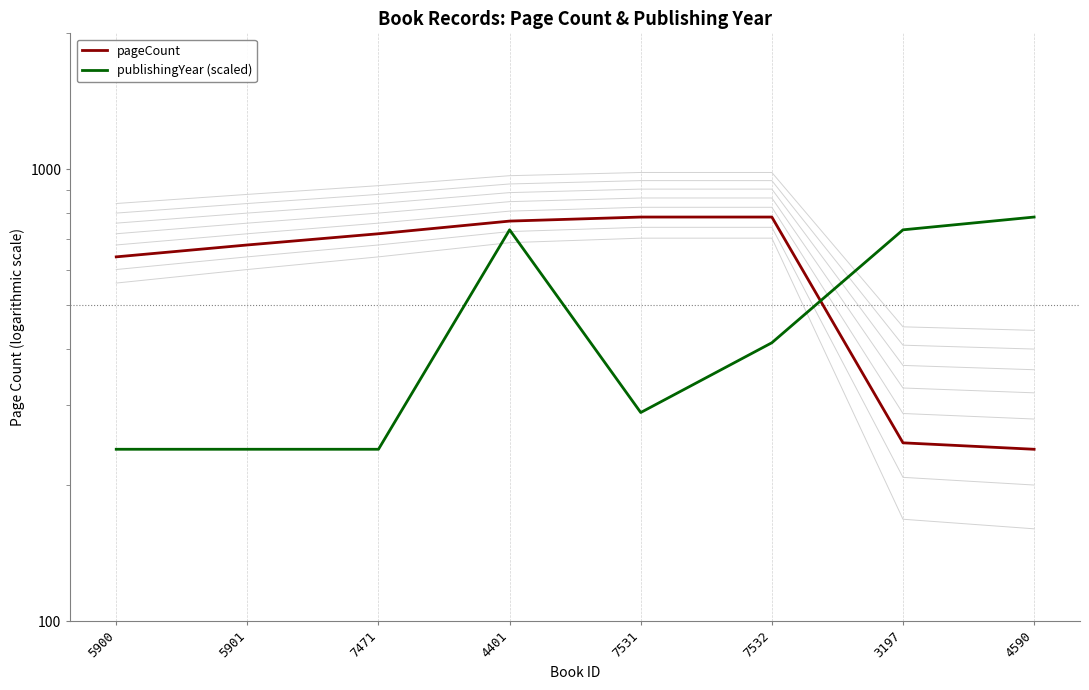

What is the difference between the second highest and second lowest values in the publishingYear (scaled) series?

494.5